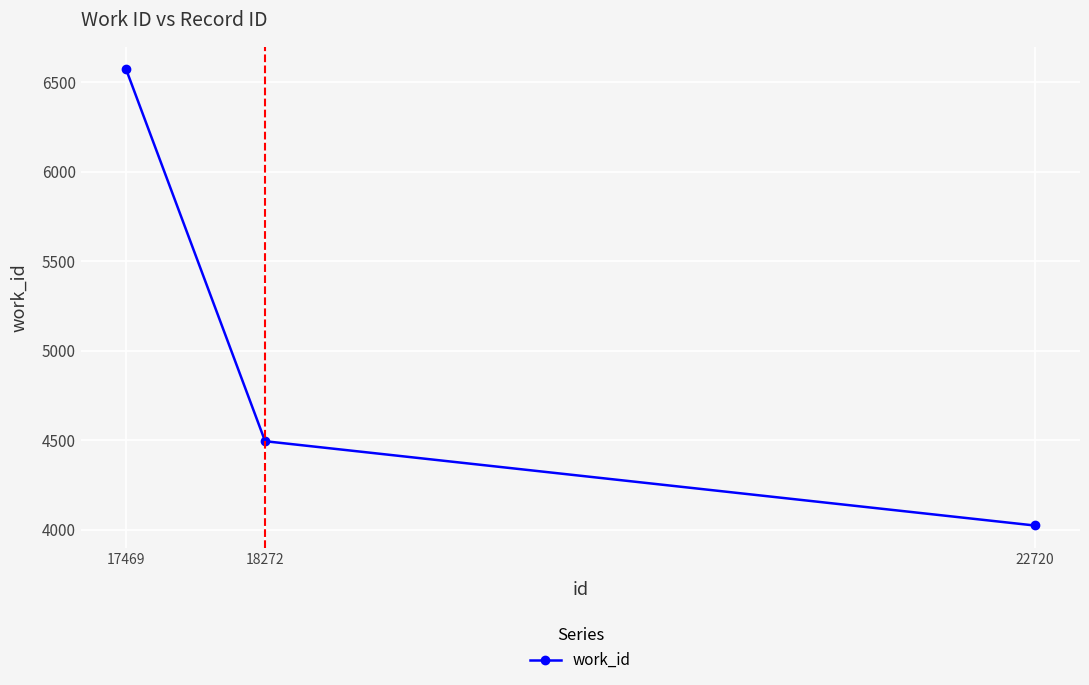

Reading left to right, extract all data points from this chart.

17469=6572	18272=4495	22720=4024